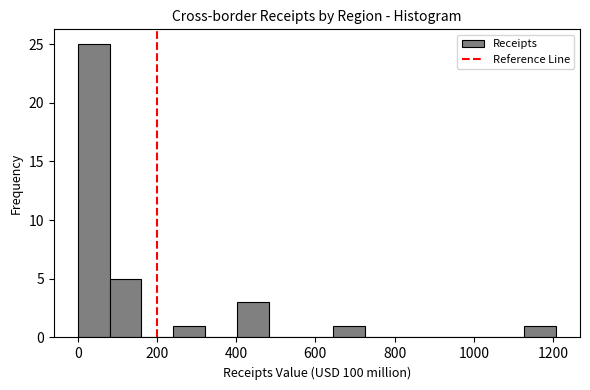

Reading left to right, list every bar in this chart as the range it spans on the x-axis followed by its height. Neither the bar edges nor the heights are printed on the chart, so give them approximately, as read against the axes.

0 to 80: 25
80 to 160: 5
160 to 240: 0
240 to 320: 1
320 to 400: 0
400 to 480: 3
480 to 560: 0
560 to 640: 0
640 to 720: 1
720 to 800: 0
800 to 880: 0
880 to 960: 0
960 to 1040: 0
1040 to 1120: 0
1120 to 1200: 1